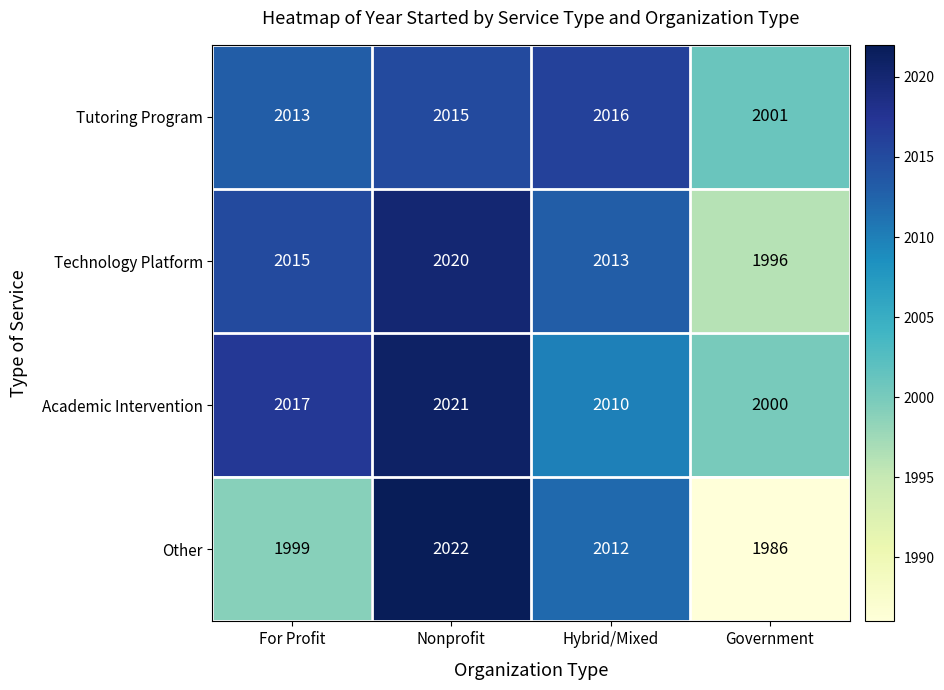

How many data points does each series have?

4